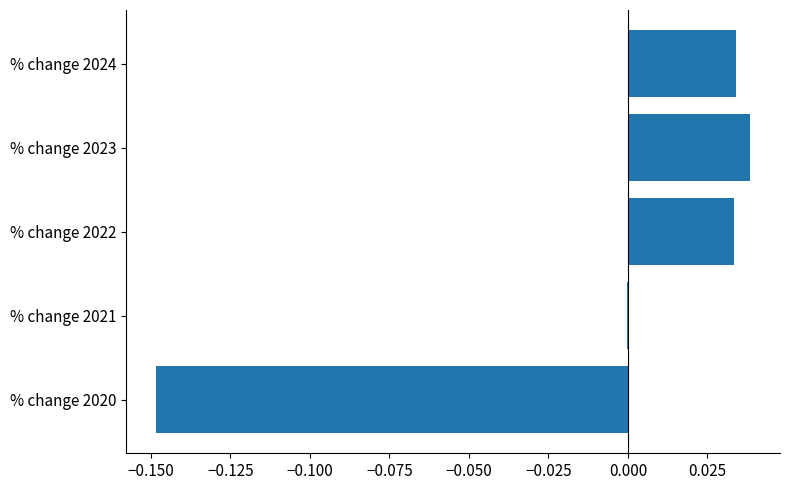

Which label corresponds to the largest value in the chart?

% change 2023